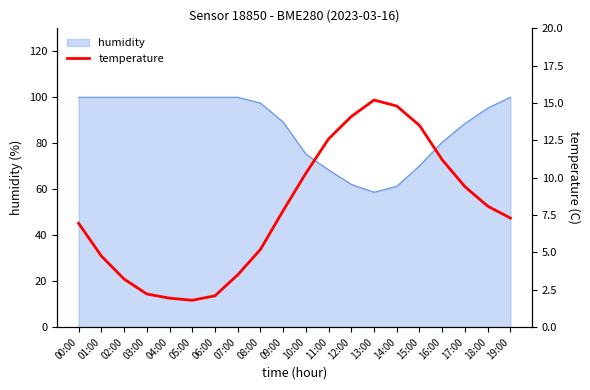

How many lines are shown in the chart?

1